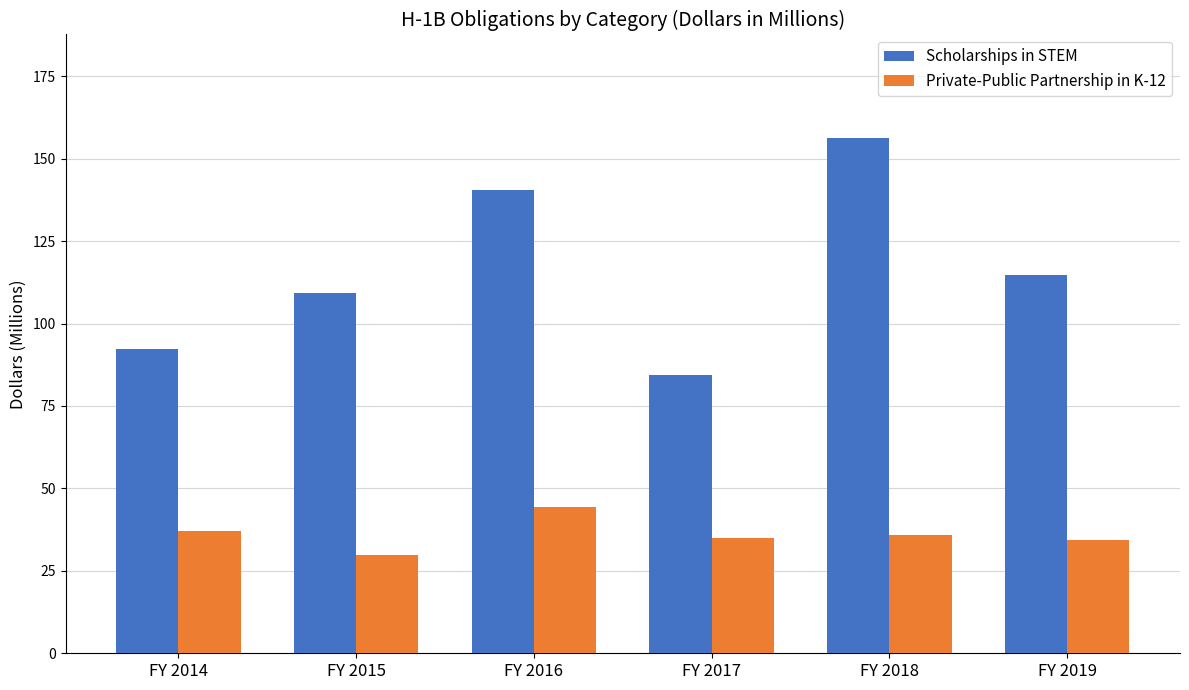

Rank the categories by Scholarships in STEM value from lowest to highest.

FY 2017, FY 2014, FY 2015, FY 2019, FY 2016, FY 2018